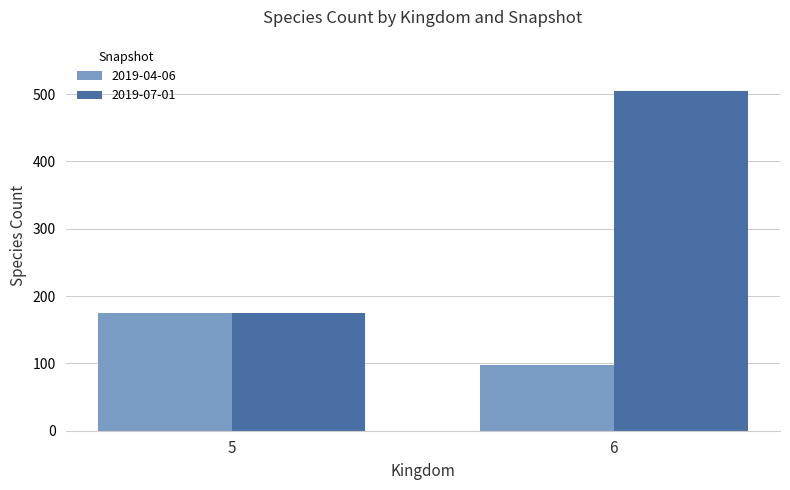

What is the value of the 2019-04-06 bar at the 2nd from the left?

97